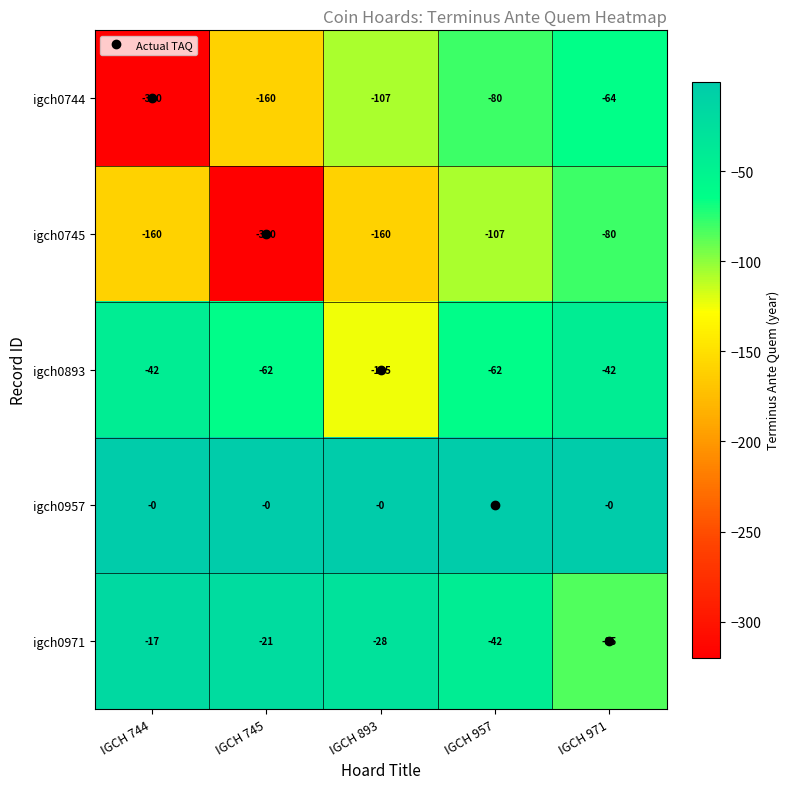

Where is igch0971 nearest to the value -51?

IGCH 957